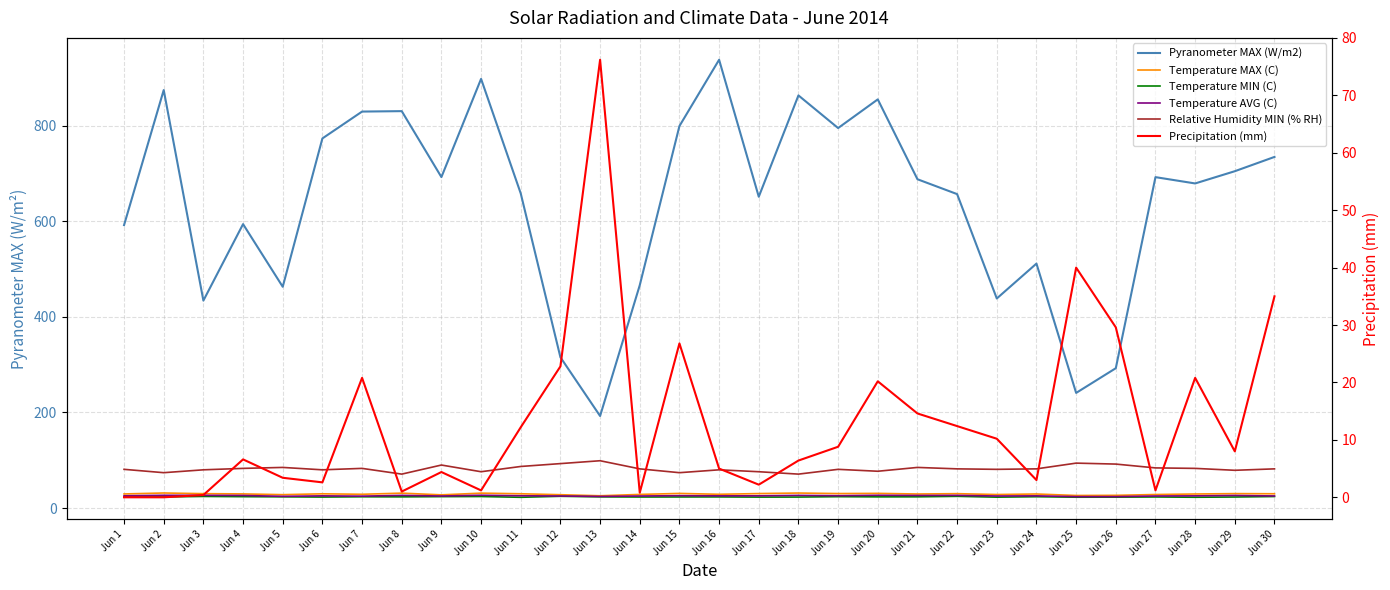

How many data points in Temperature AVG (C) are above 25?

25